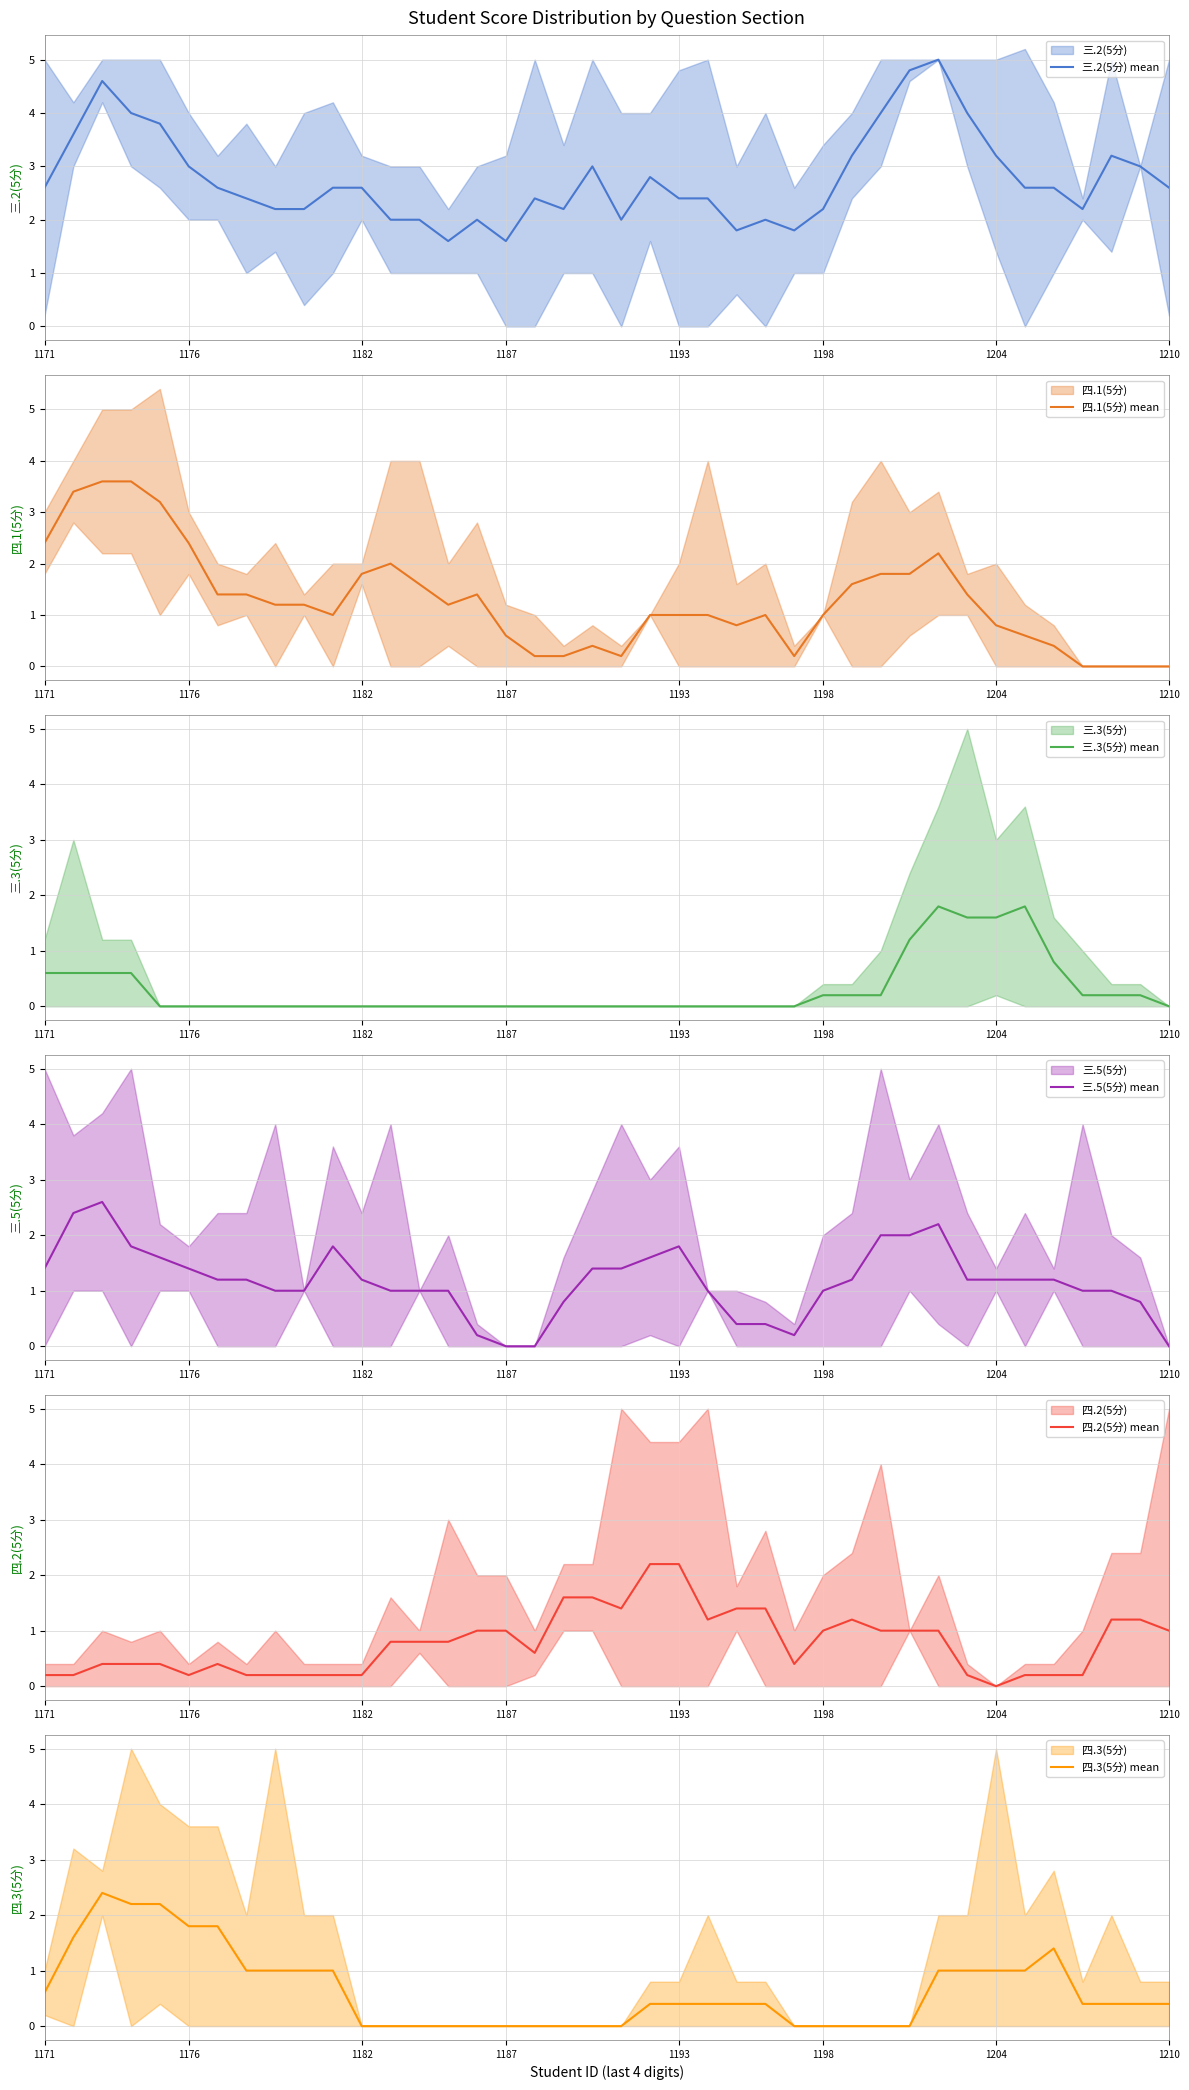

How many values in 四.2(5分) mean are above zero?

39